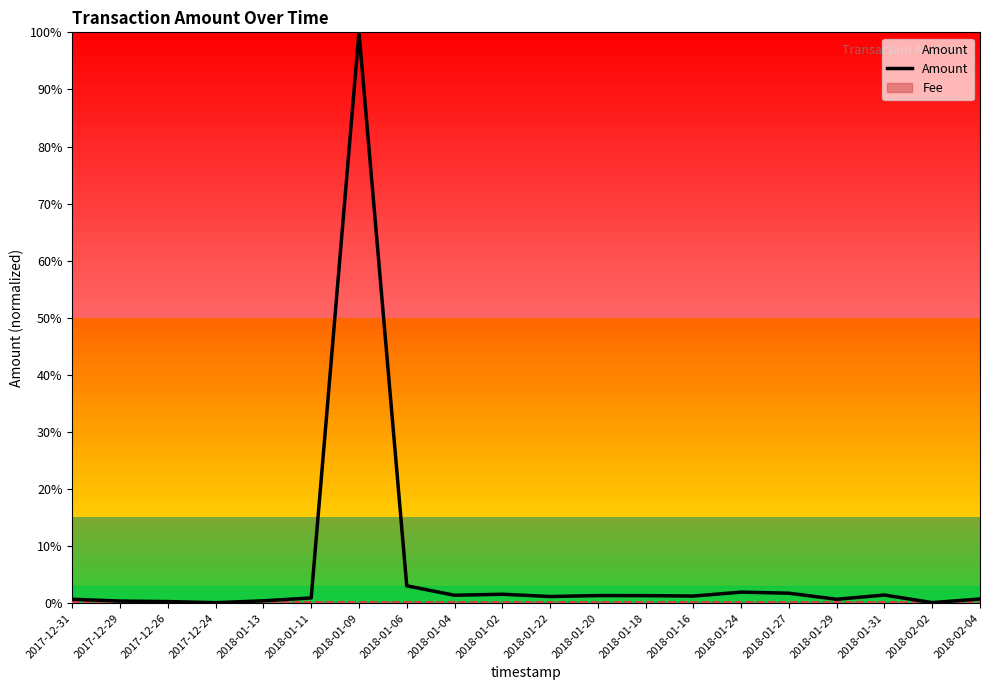

At which category does the data reach its first local peak?

2018-01-09